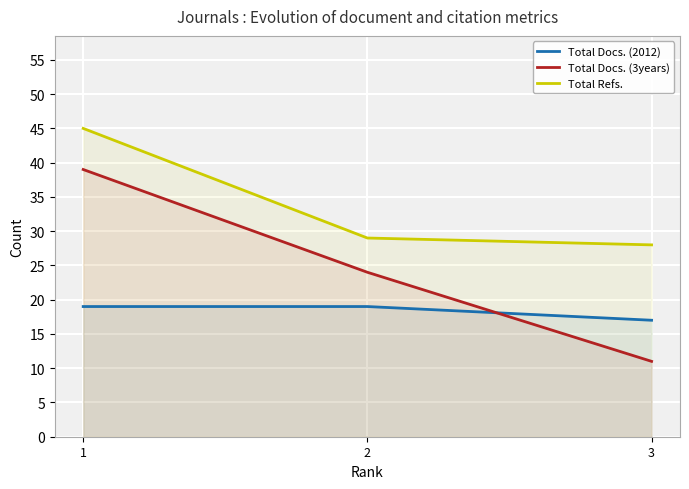

At which label does Total Docs. (3years) first exceed 24?

1